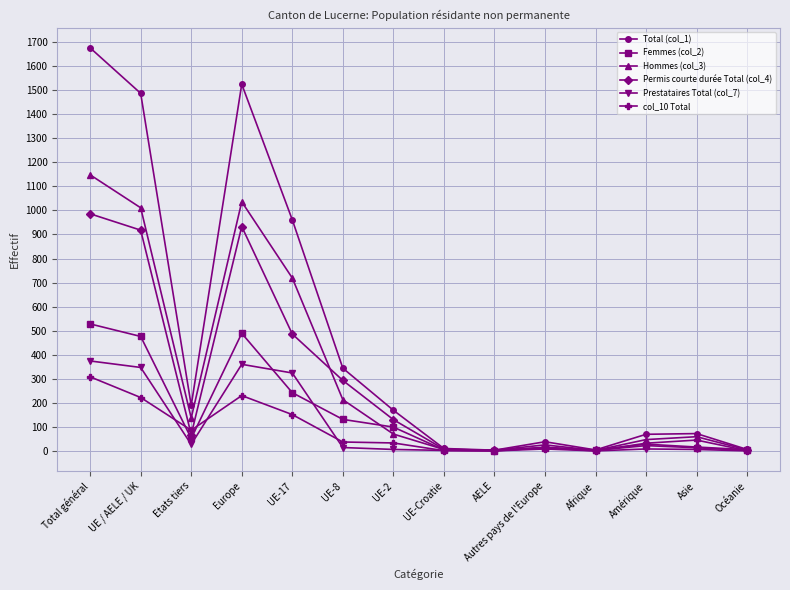

Which label corresponds to the largest value in the chart?

Total général